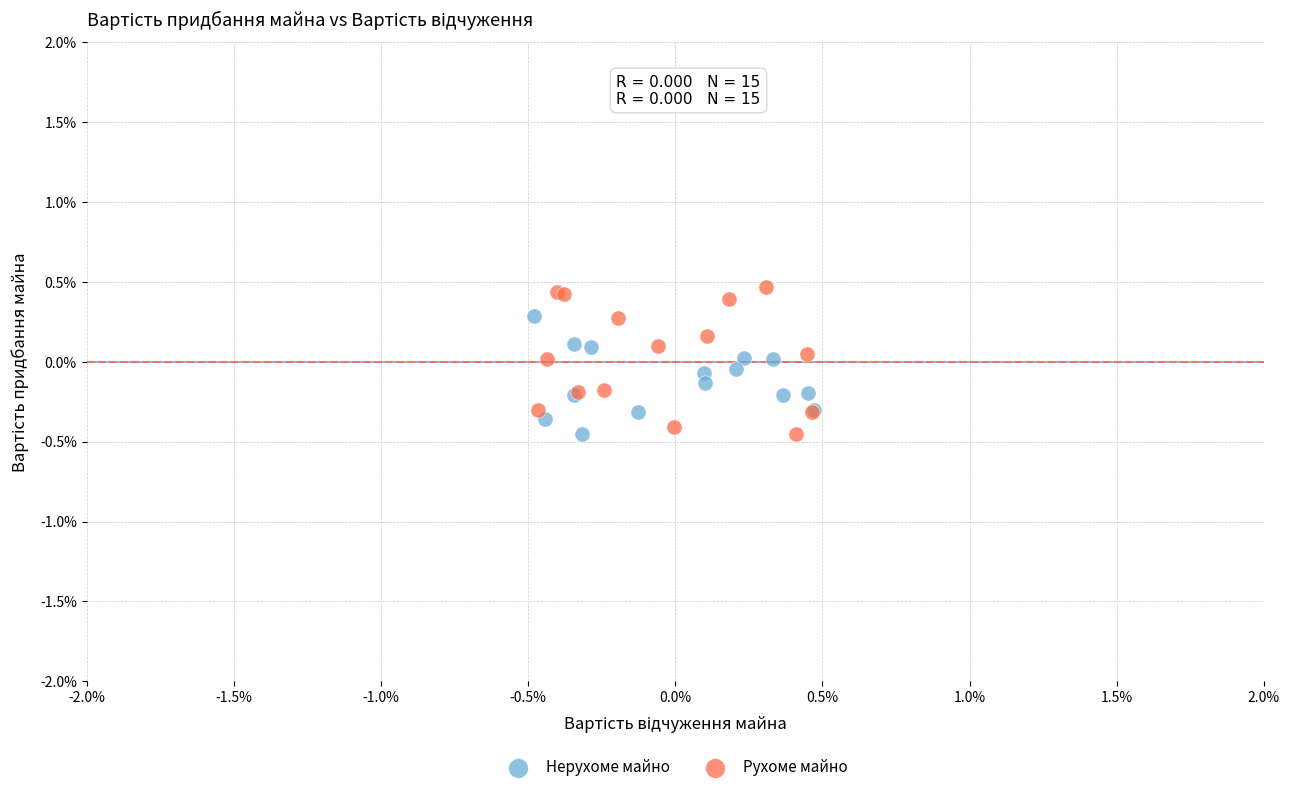

Which series has the widest spread of Y values?

Рухоме майно